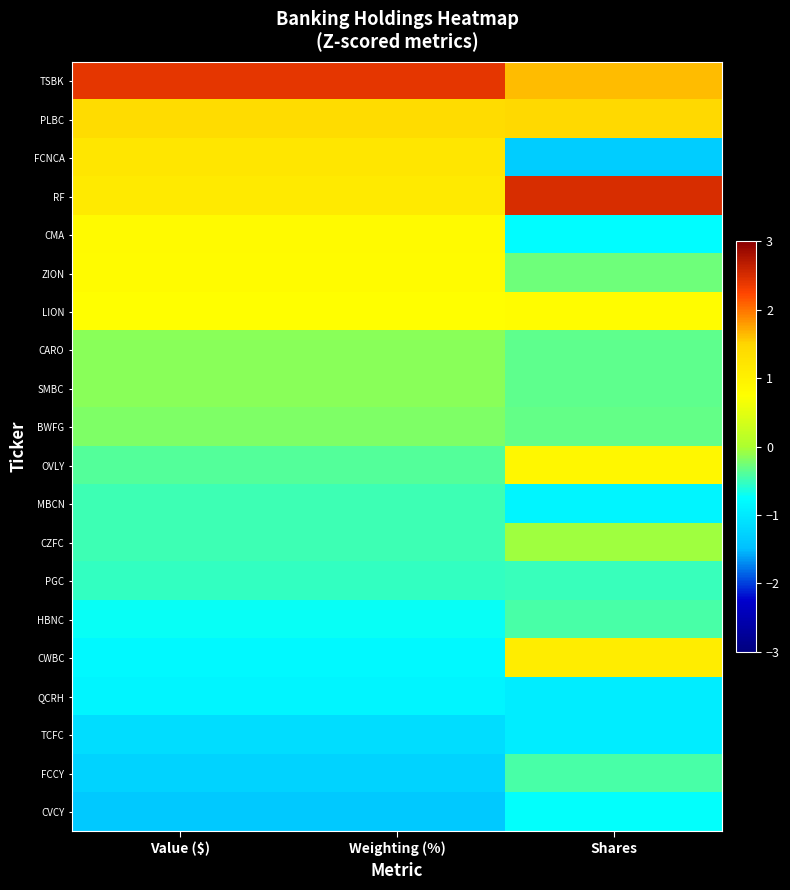

Reading left to right, extract all data points from this chart.

TSBK: Value ($)=2.4	Weighting (%)=2.4	Shares=1.6
PLBC: Value ($)=1.4	Weighting (%)=1.4	Shares=1.4
FCNCA: Value ($)=1.2	Weighting (%)=1.2	Shares=-1.3
RF: Value ($)=1.1	Weighting (%)=1.1	Shares=2.5
CMA: Value ($)=0.8	Weighting (%)=0.8	Shares=-0.8
ZION: Value ($)=0.8	Weighting (%)=0.8	Shares=-0.3
LION: Value ($)=0.8	Weighting (%)=0.8	Shares=0.8
CARO: Value ($)=-0.2	Weighting (%)=-0.2	Shares=-0.3
SMBC: Value ($)=-0.2	Weighting (%)=-0.2	Shares=-0.3
BWFG: Value ($)=-0.2	Weighting (%)=-0.2	Shares=-0.3
OVLY: Value ($)=-0.4	Weighting (%)=-0.4	Shares=0.9
MBCN: Value ($)=-0.5	Weighting (%)=-0.5	Shares=-0.9
CZFC: Value ($)=-0.5	Weighting (%)=-0.5	Shares=-0.1
PGC: Value ($)=-0.5	Weighting (%)=-0.5	Shares=-0.5
HBNC: Value ($)=-0.7	Weighting (%)=-0.7	Shares=-0.4
CWBC: Value ($)=-0.8	Weighting (%)=-0.8	Shares=1.1
QCRH: Value ($)=-0.9	Weighting (%)=-0.9	Shares=-1.0
TCFC: Value ($)=-1.1	Weighting (%)=-1.1	Shares=-0.9
FCCY: Value ($)=-1.3	Weighting (%)=-1.3	Shares=-0.4
CVCY: Value ($)=-1.4	Weighting (%)=-1.4	Shares=-0.7